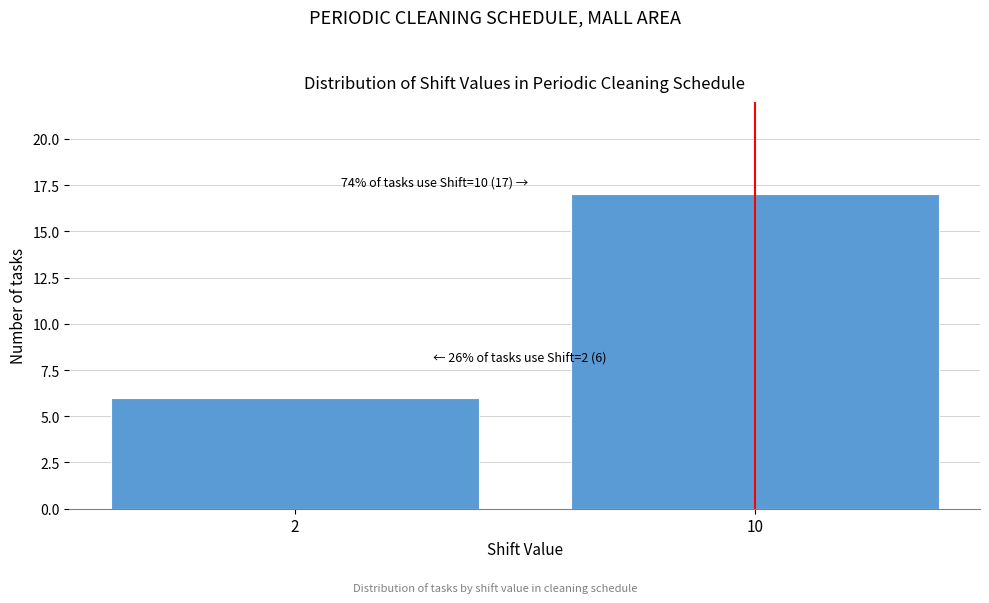

Reading right to left, what are all the values shown in this chart?

10=17	2=6